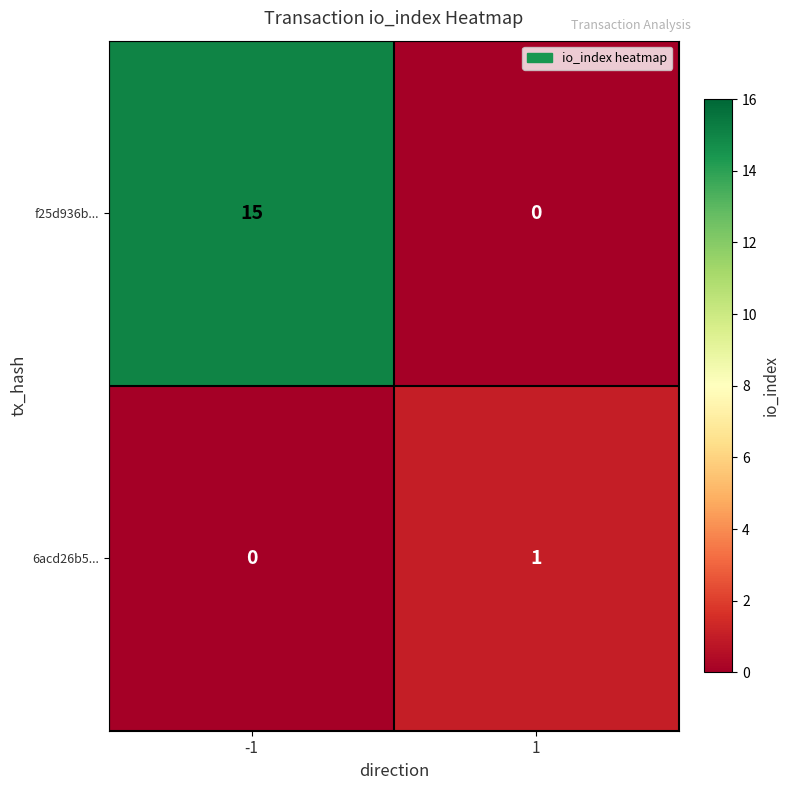

What is the difference between the highest and lowest values at 1?

1